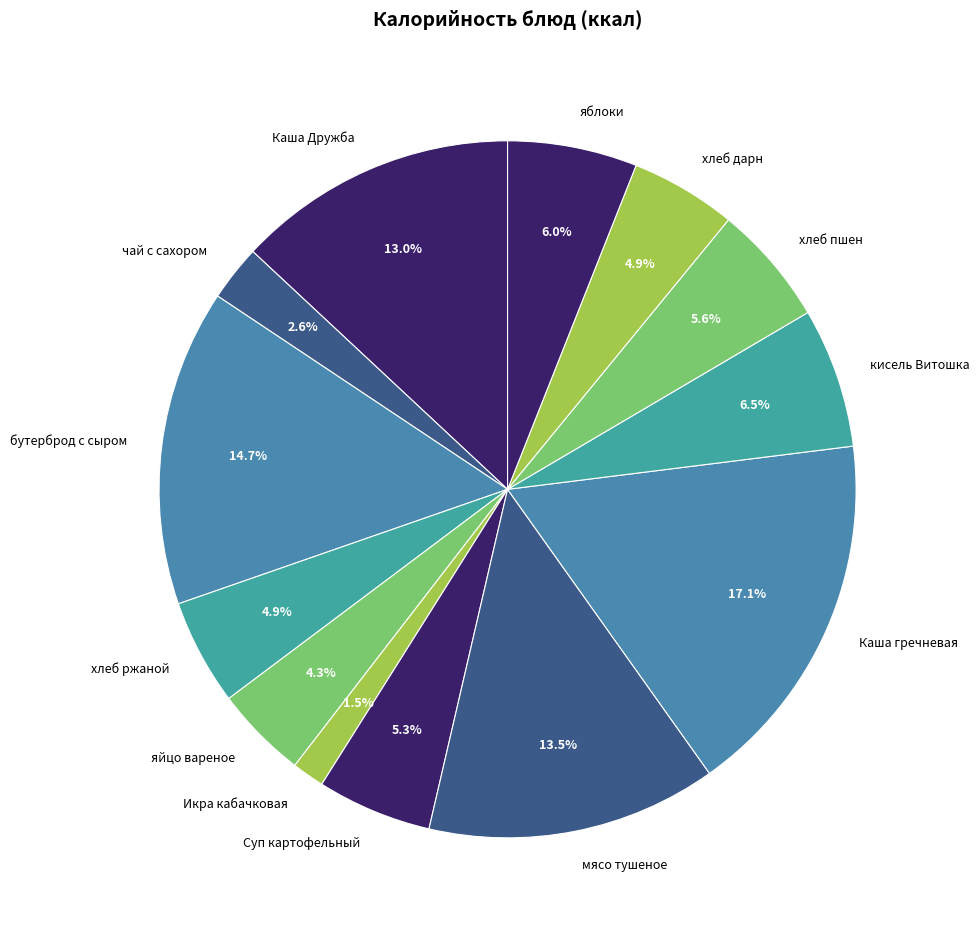

Which slice is the smallest?

Икра кабачковая